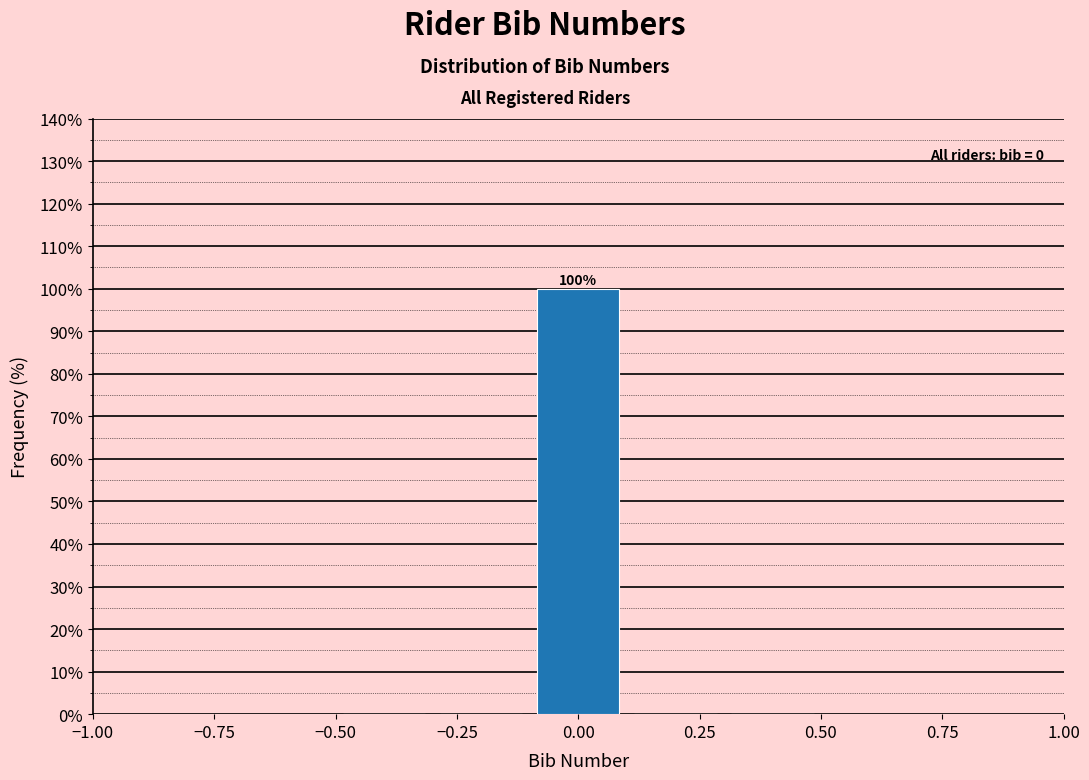

Which range on the x-axis has the tallest bar?

-0.1 to 0.1